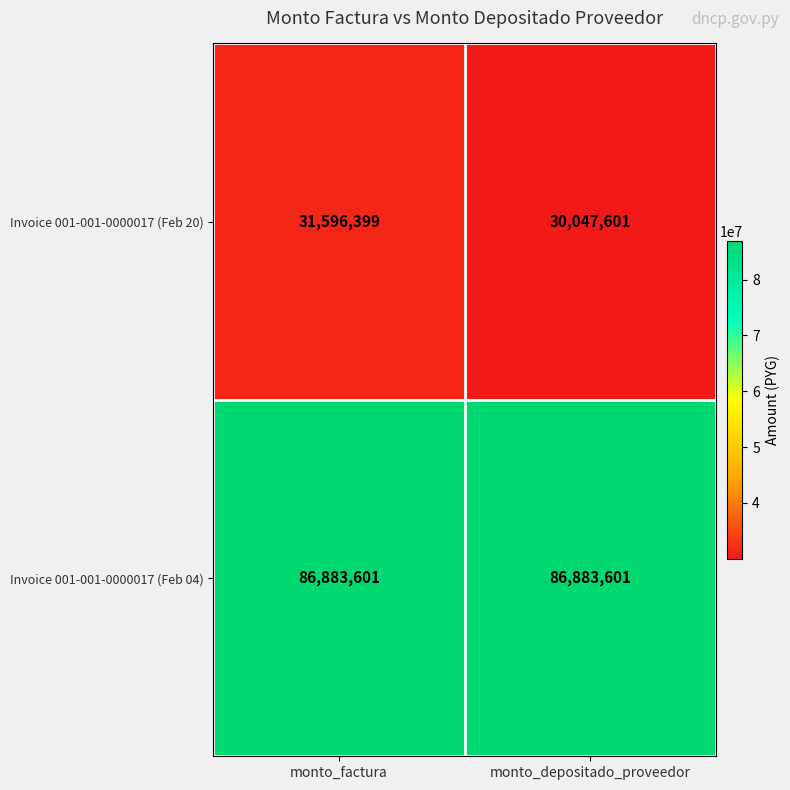

What is the sum of the Invoice 001-001-0000017 (Feb 20) values at monto_depositado_proveedor and monto_factura?

61644000